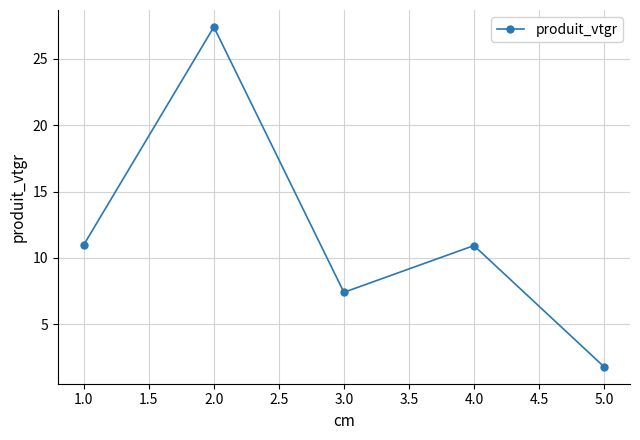

Between 5.0 and 2.0, which is larger?

2.0